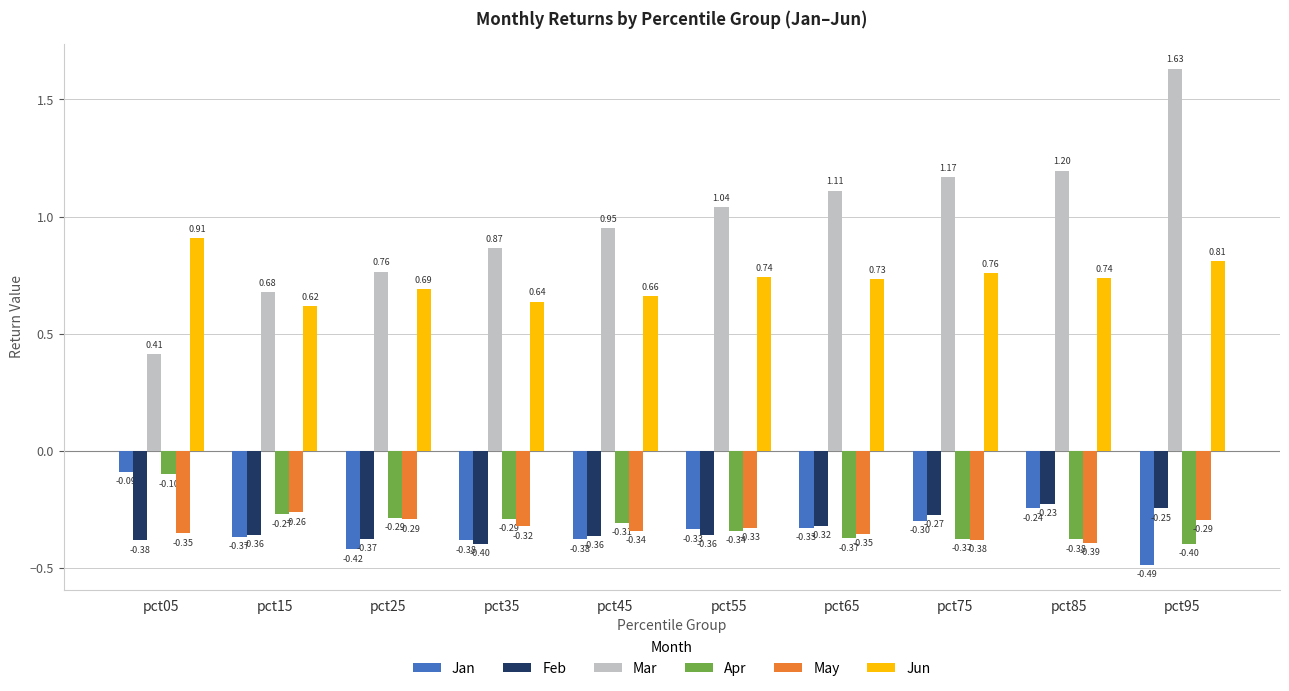

What is the spread (max minus min) of values at pct05?

1.3